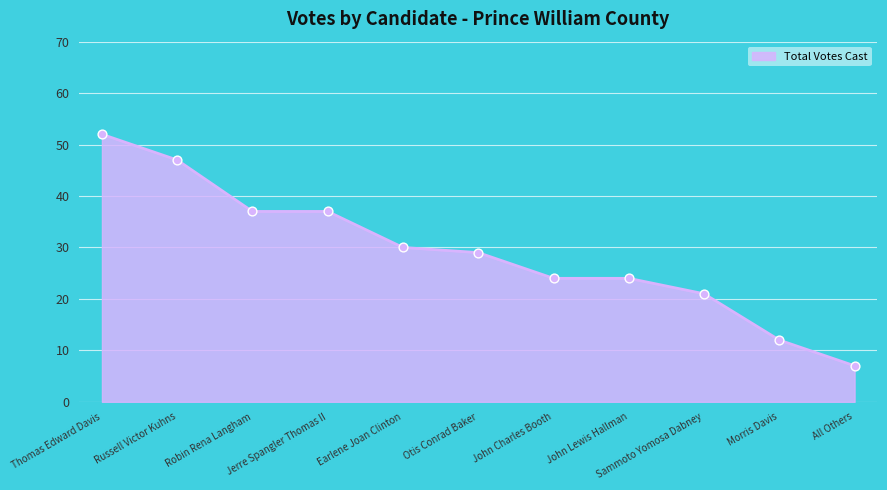

Approximately how many times larger is the value at Sammoto Yomosa Dabney compared to Jerre Spangler Thomas II?

0.6